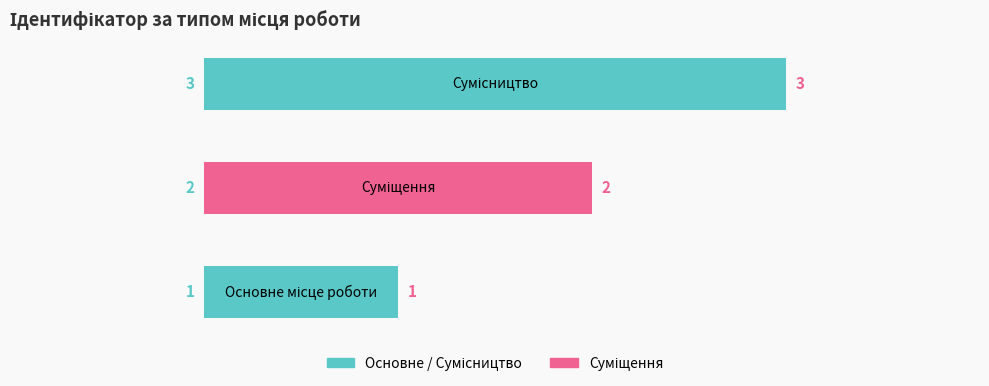

How many values are between 1 and 3?

3